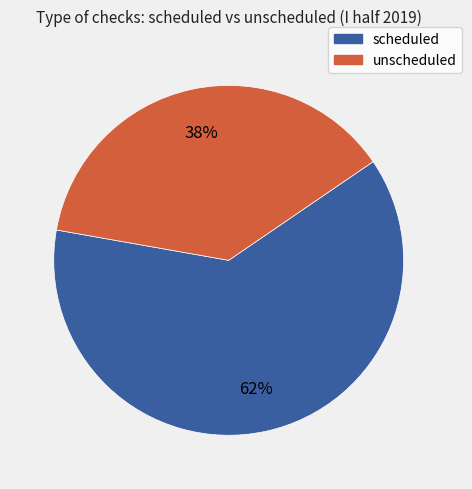

Rank the categories by value from lowest to highest.

unscheduled, scheduled